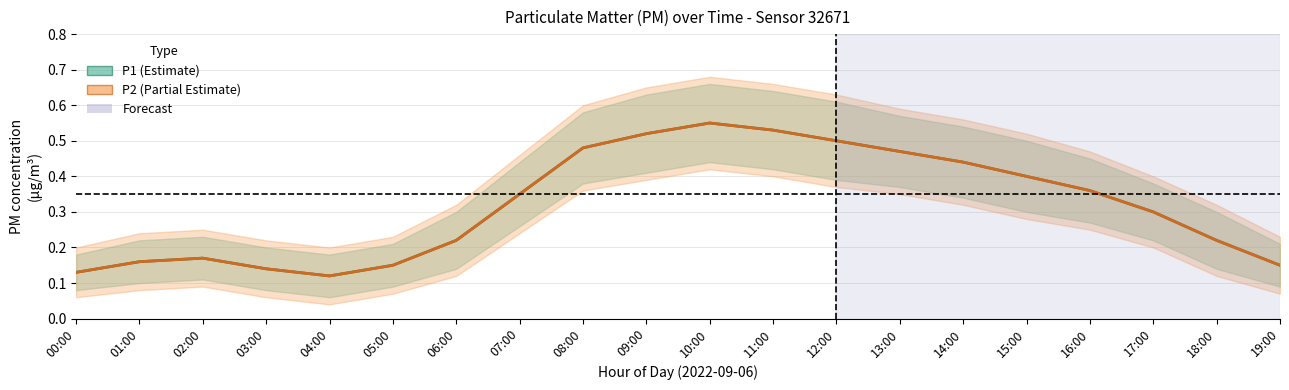

Which series has the largest total across all categories?

P1